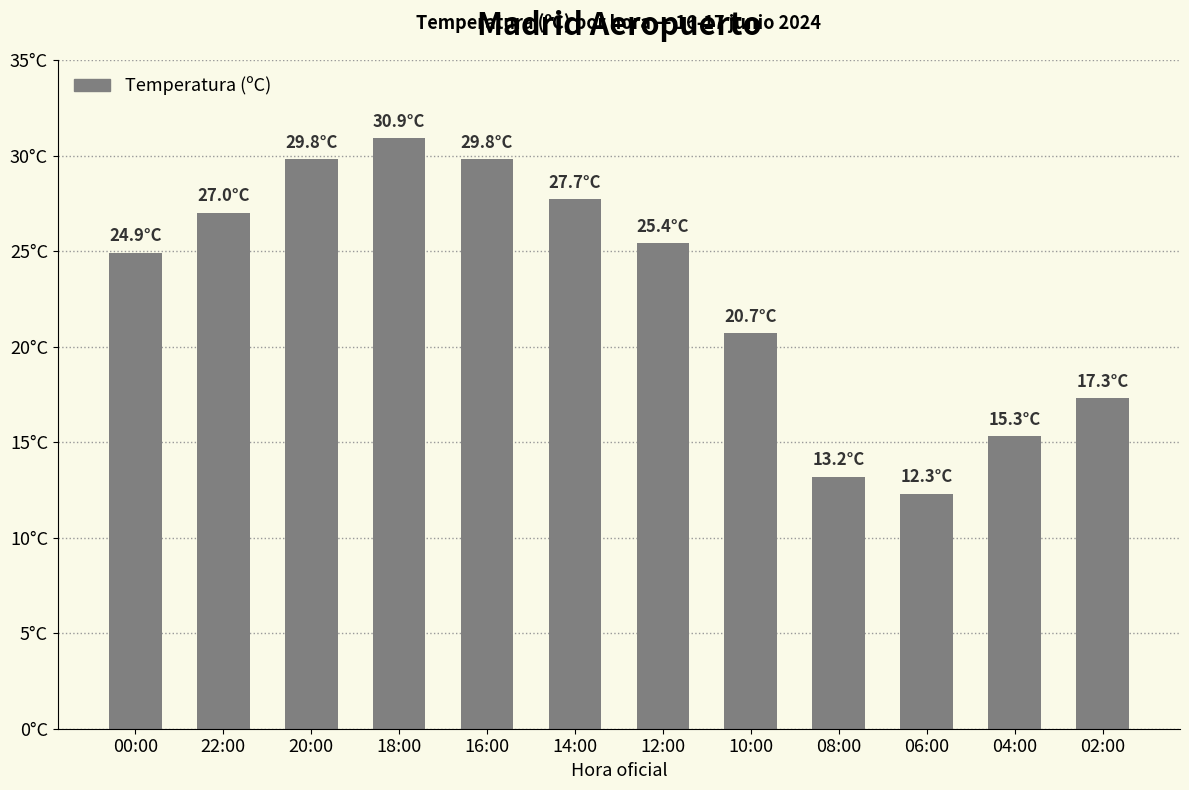

At which label is the value closest to 21?

10:00